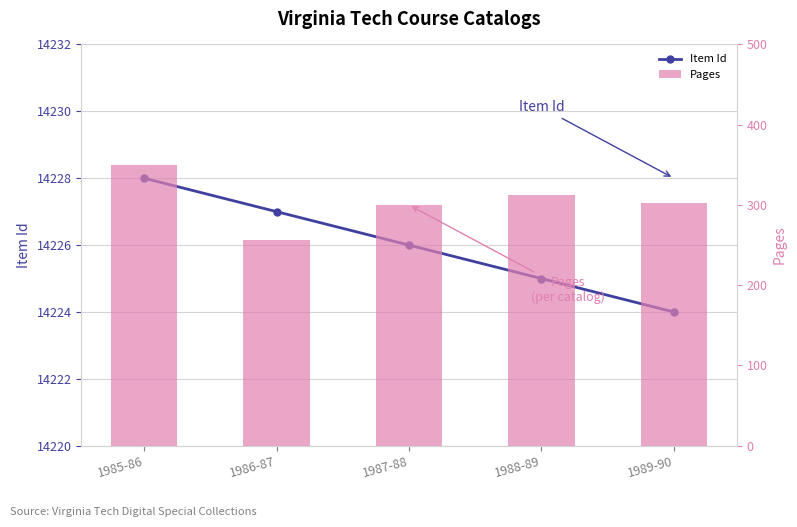

What is the difference between the maximum and second lowest values in the Item Id series?

3